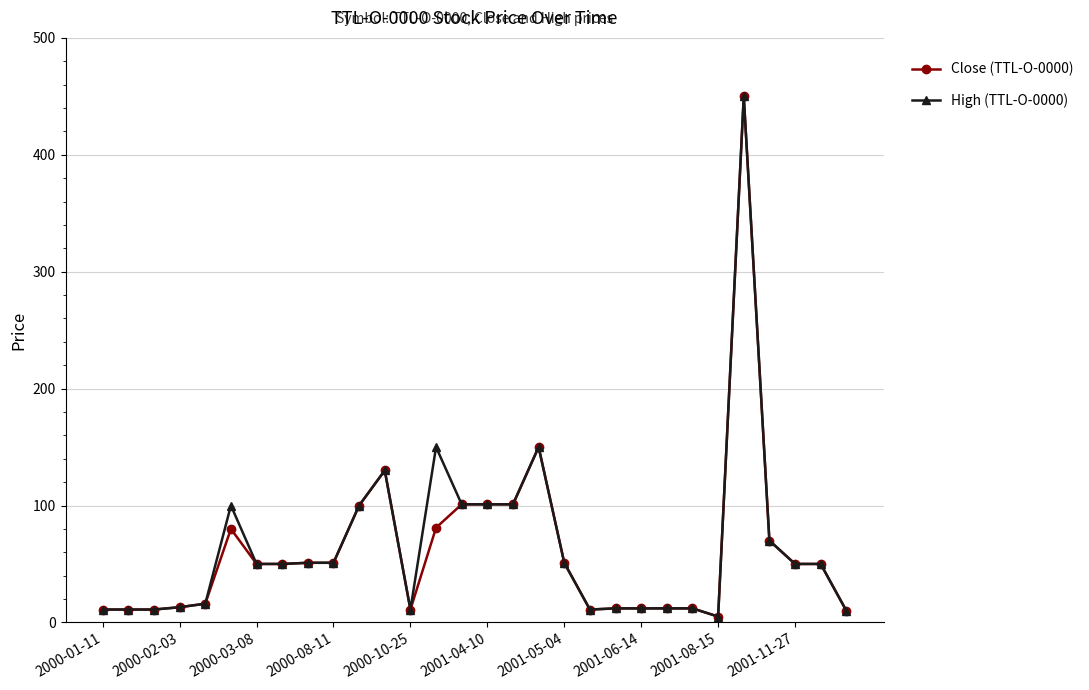

True or false: Close (TTL-O-0000) has more than 2 interior local peaks.

True